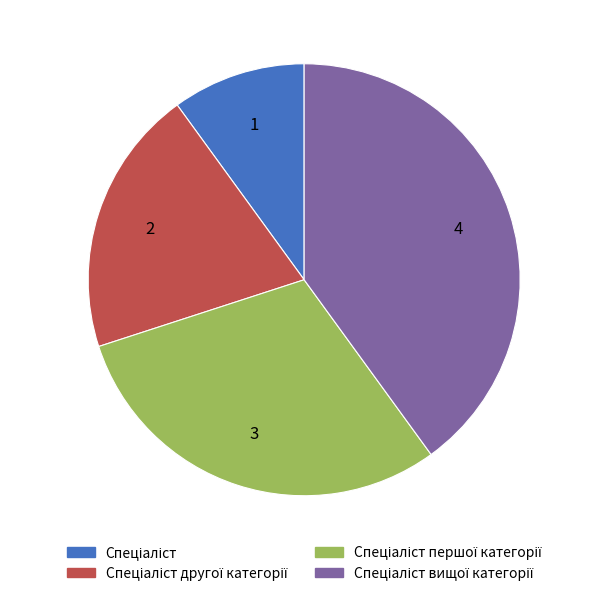

Count the number of slices in the pie.

4